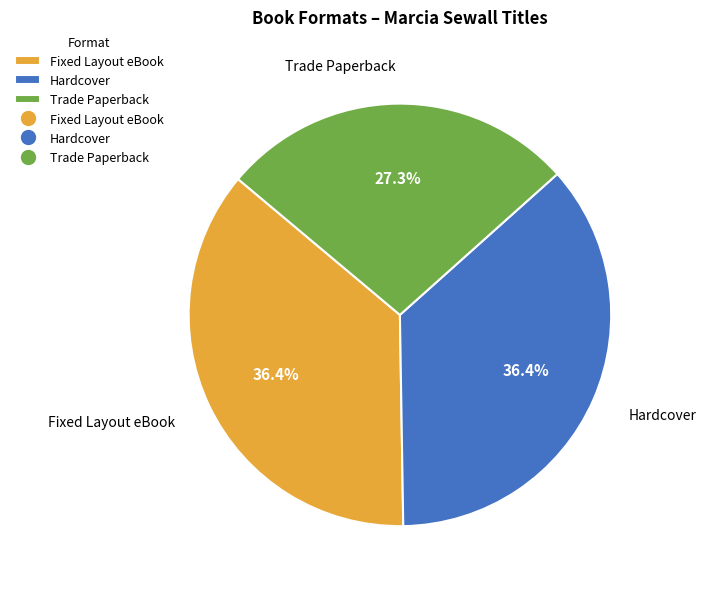

Combined, do Trade Paperback and Hardcover account for over 50%?

Yes